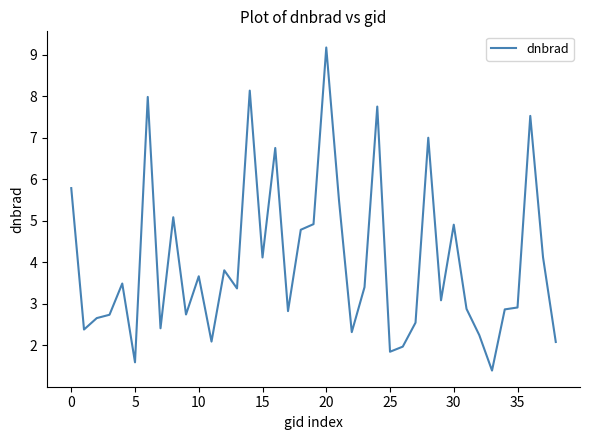

What is the smallest value displayed?

1.4